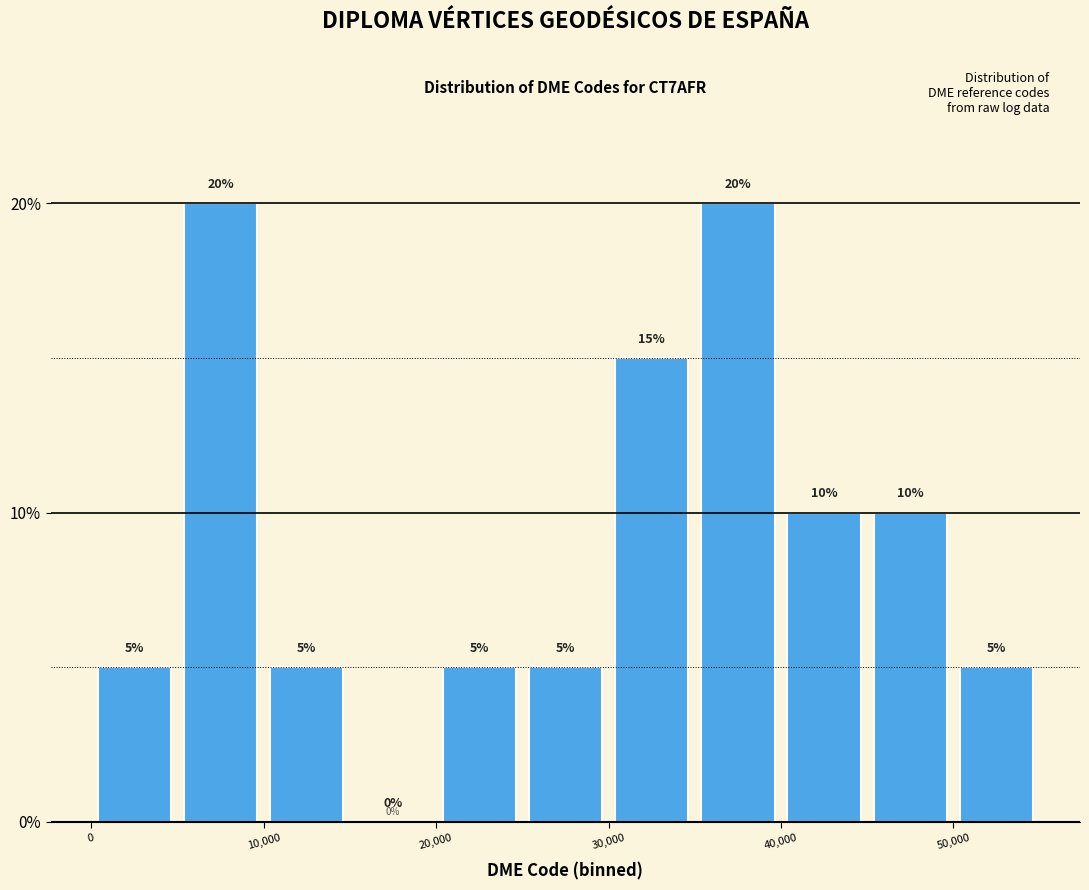

Reading left to right, transcribe this chart: for each bar, give the range it covers on the x-axis and its height.

0 to 5000: 5
5000 to 10000: 20
10000 to 15000: 5
15000 to 20000: 0
20000 to 25000: 5
25000 to 30000: 5
30000 to 35000: 15
35000 to 40000: 20
40000 to 45000: 10
45000 to 50000: 10
50000 to 55000: 5